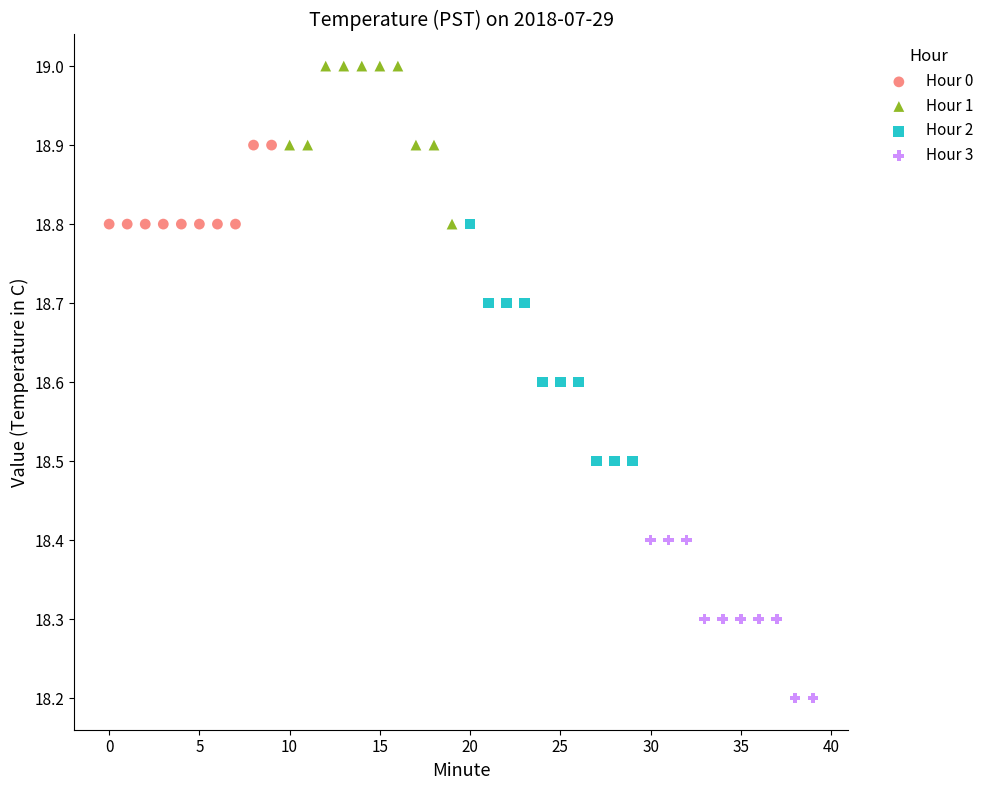

Which series has the largest Y range (max minus min)?

Hour 2